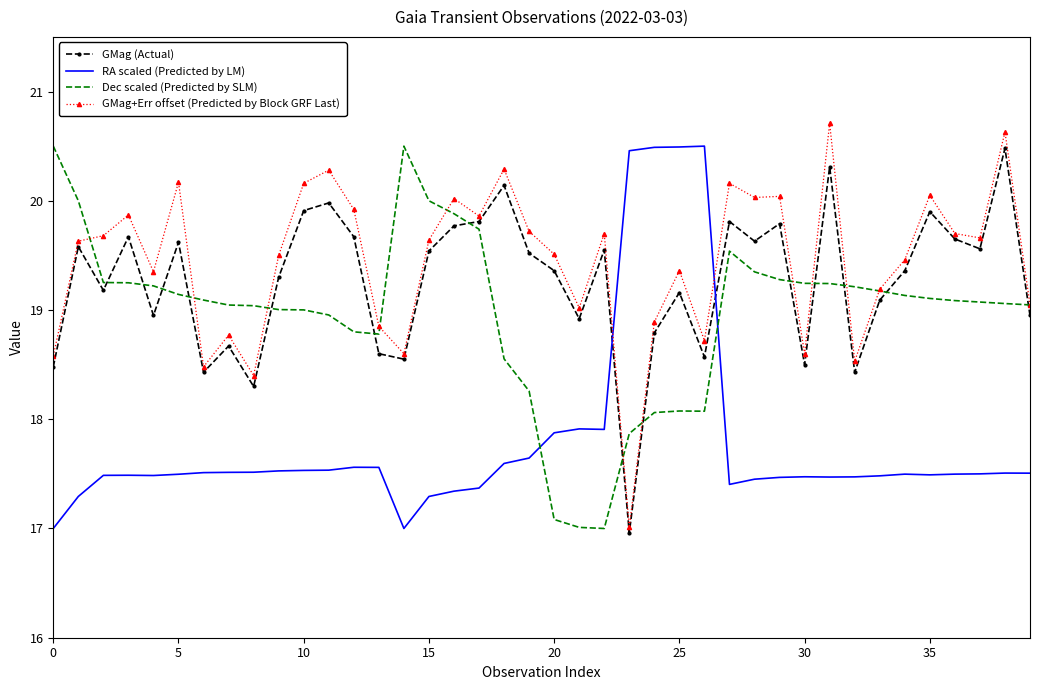

How many series are shown in this chart?

4